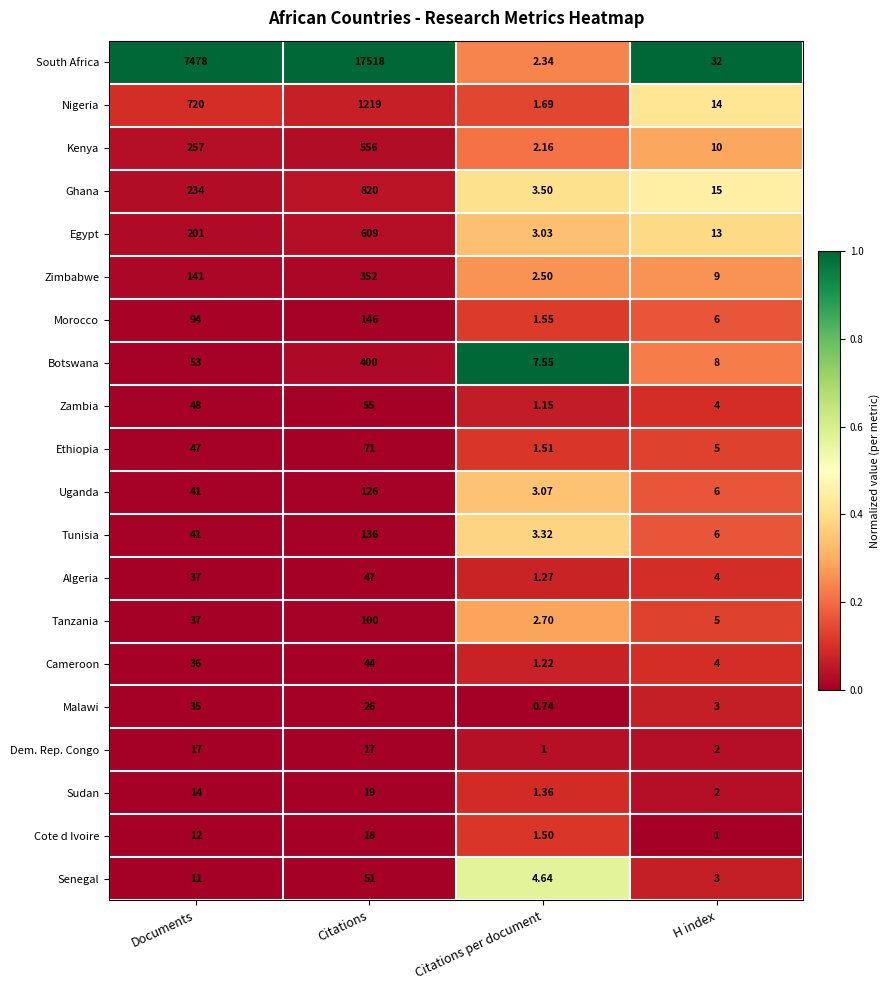

Rank the series by their maximum value, from lowest to highest.

Dem. Rep. Congo, Cote d Ivoire, Sudan, Malawi, Cameroon, Algeria, Senegal, Zambia, Ethiopia, Tanzania, Uganda, Tunisia, Morocco, Zimbabwe, Botswana, Kenya, Egypt, Ghana, Nigeria, South Africa